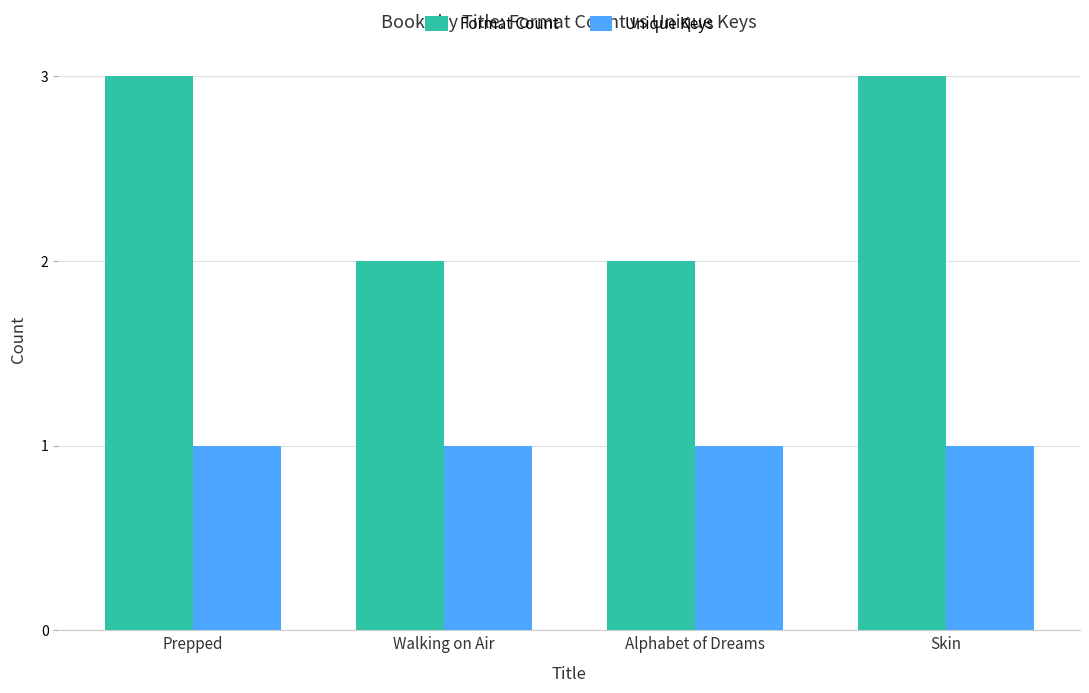

What are all the series names shown in the legend?

Format Count, Unique Keys